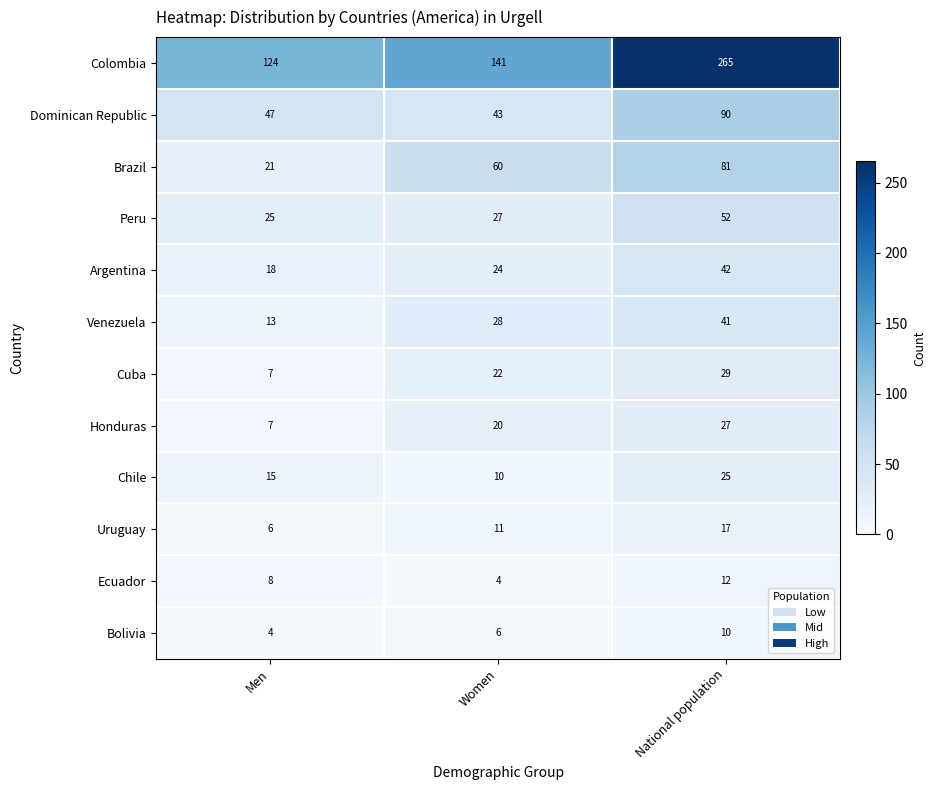

Rank the categories by Dominican Republic value from highest to lowest.

National population, Men, Women